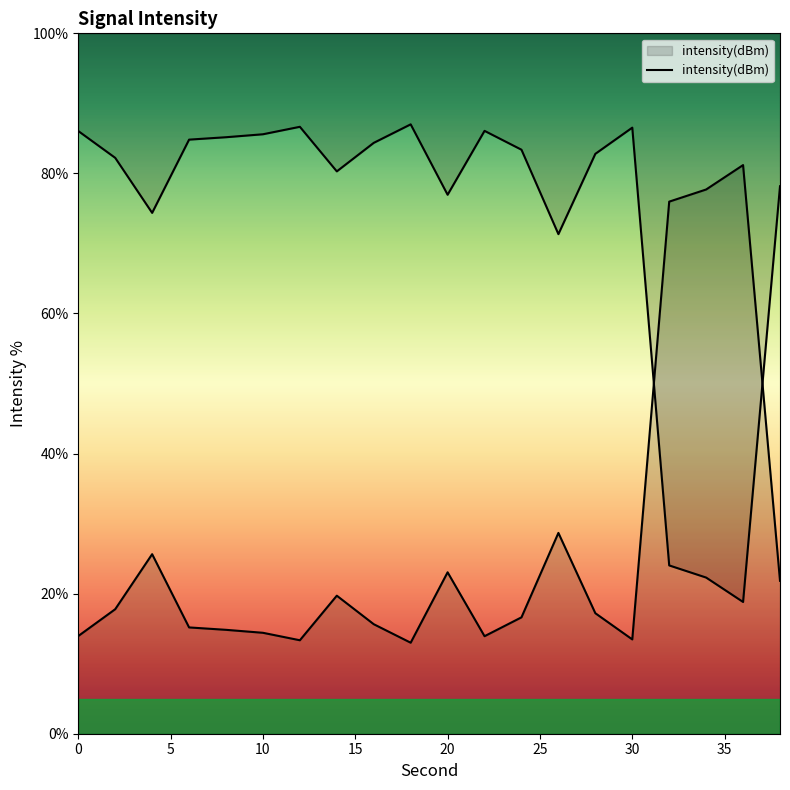

Which category has the lowest value across all series?

18